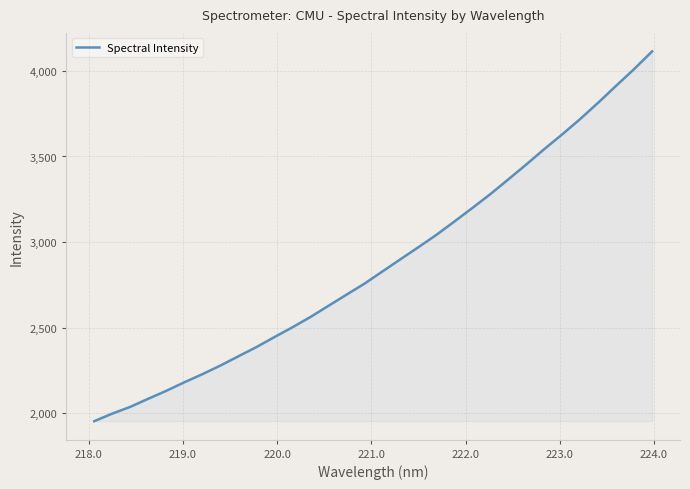

What is the maximum value shown in the chart?

4113.9